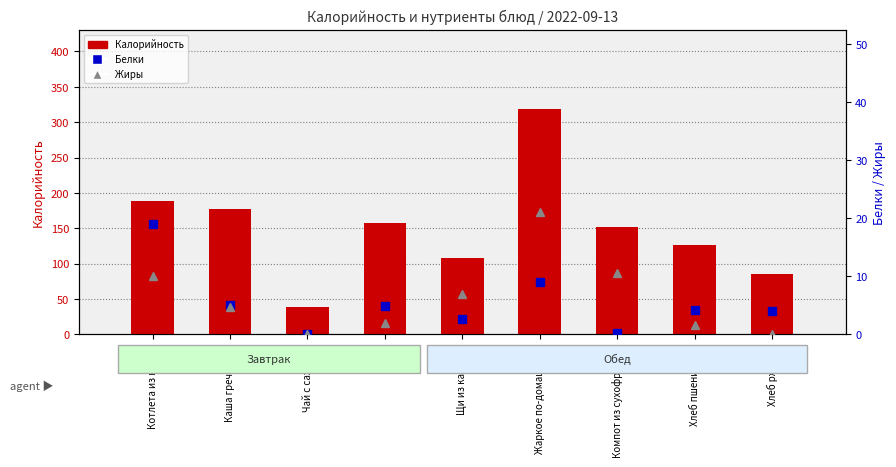

What is the difference between the Калорийность values at Котлета из птицы and Жаркое по-домашнему?

131.0